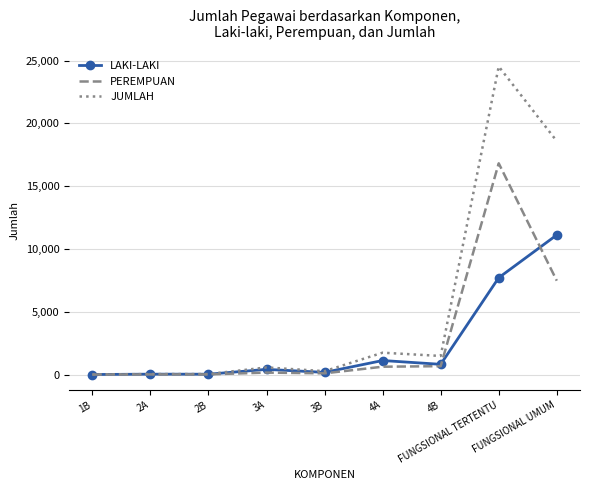

What is the spread (max minus min) of values at 4B?

813